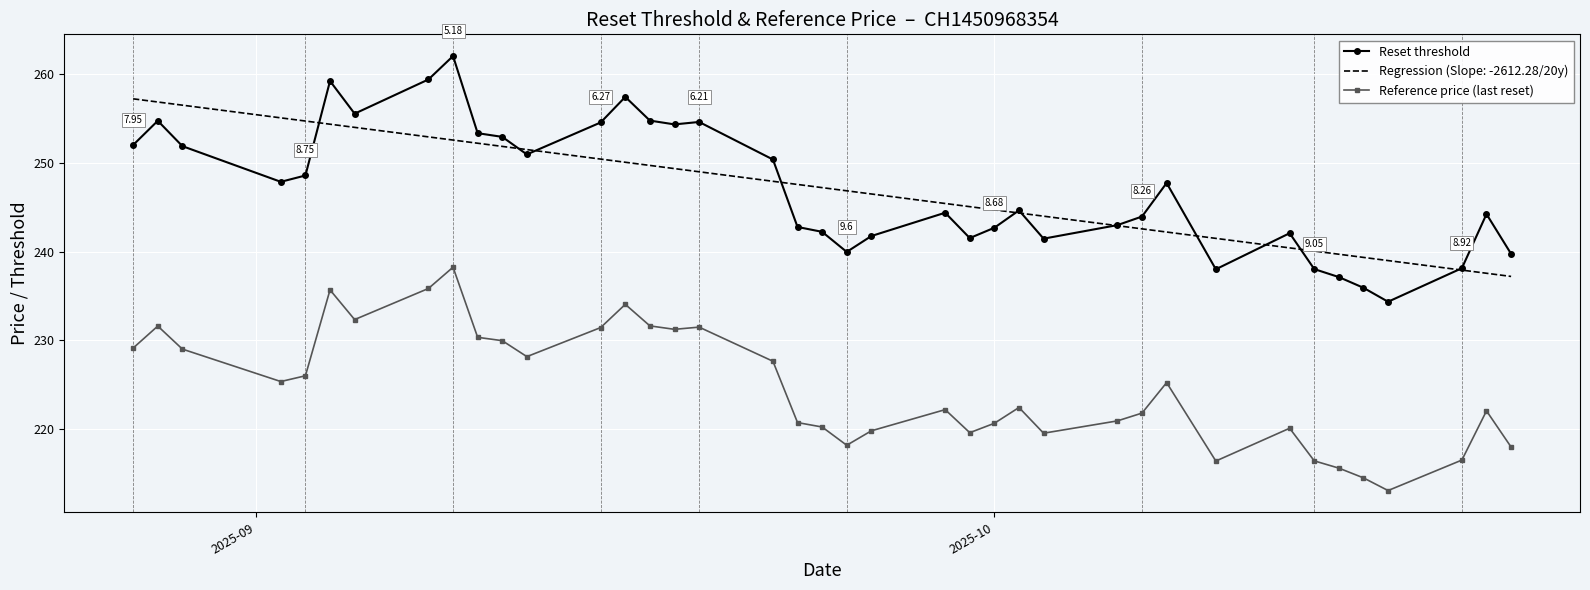

True or false: Reference price (last reset) and Regression (Slope: -2612.28/20y) intersect in this chart.

False